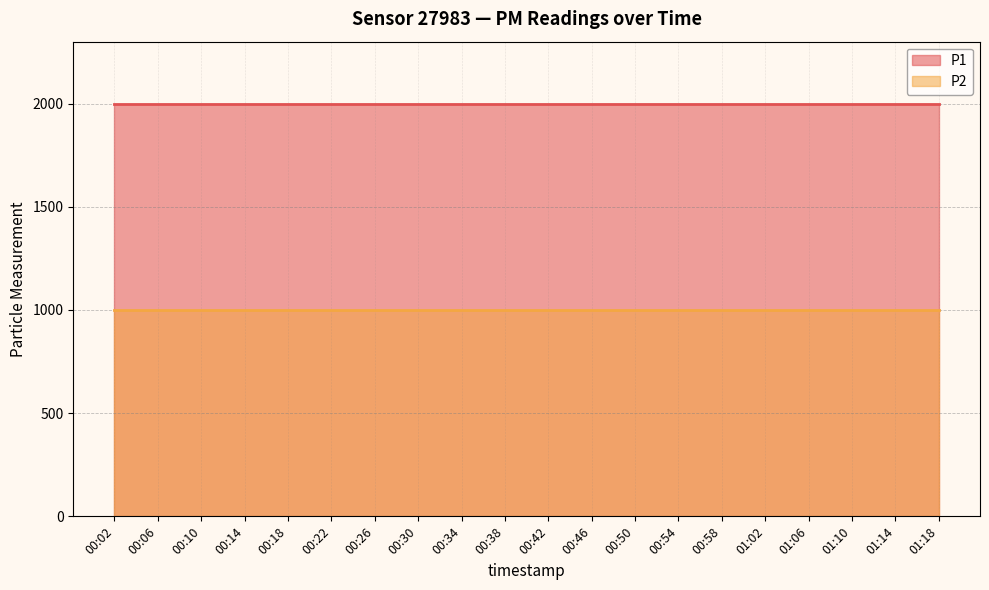

Which has a higher value, 01:06 or 00:30?

01:06